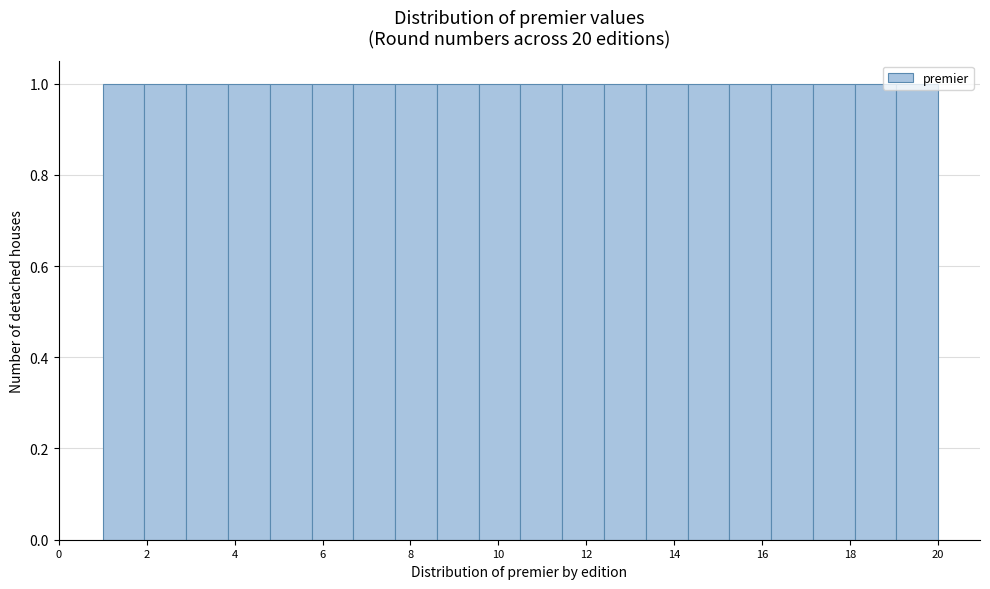

Reading left to right, transcribe this chart: for each bar, give the range it covers on the x-axis and its height. Neither the bar edges nor the heights are printed on the chart, so give them approximately, as read against the axes.

1.00 to 1.95: 1
1.95 to 2.90: 1
2.90 to 3.85: 1
3.85 to 4.80: 1
4.80 to 5.75: 1
5.75 to 6.70: 1
6.70 to 7.65: 1
7.65 to 8.60: 1
8.60 to 9.55: 1
9.55 to 10.50: 1
10.50 to 11.45: 1
11.45 to 12.40: 1
12.40 to 13.35: 1
13.35 to 14.30: 1
14.30 to 15.25: 1
15.25 to 16.20: 1
16.20 to 17.15: 1
17.15 to 18.10: 1
18.10 to 19.05: 1
19.05 to 20.00: 1